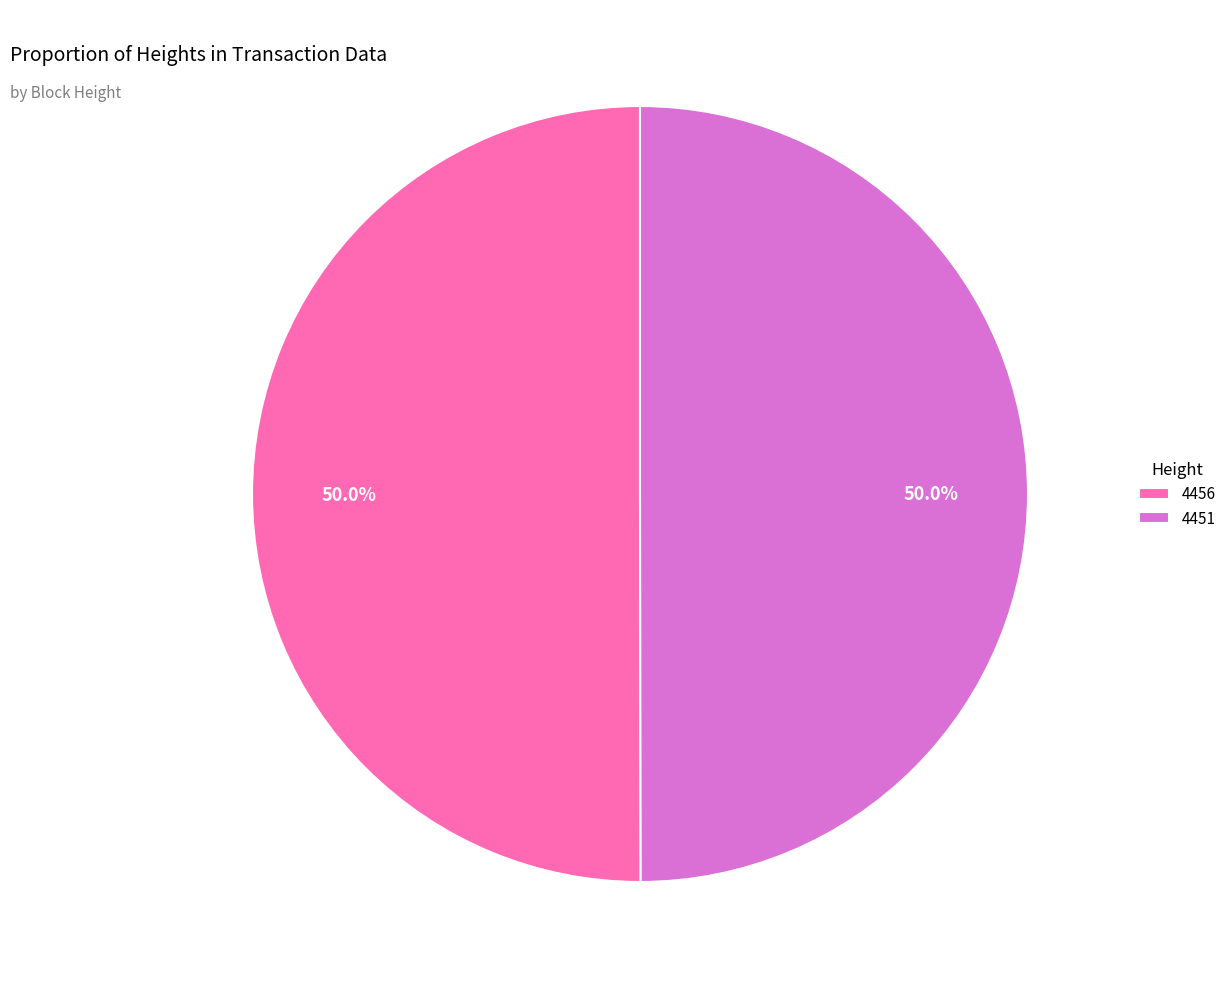

To the nearest percent, what is the average slice percentage?

50%